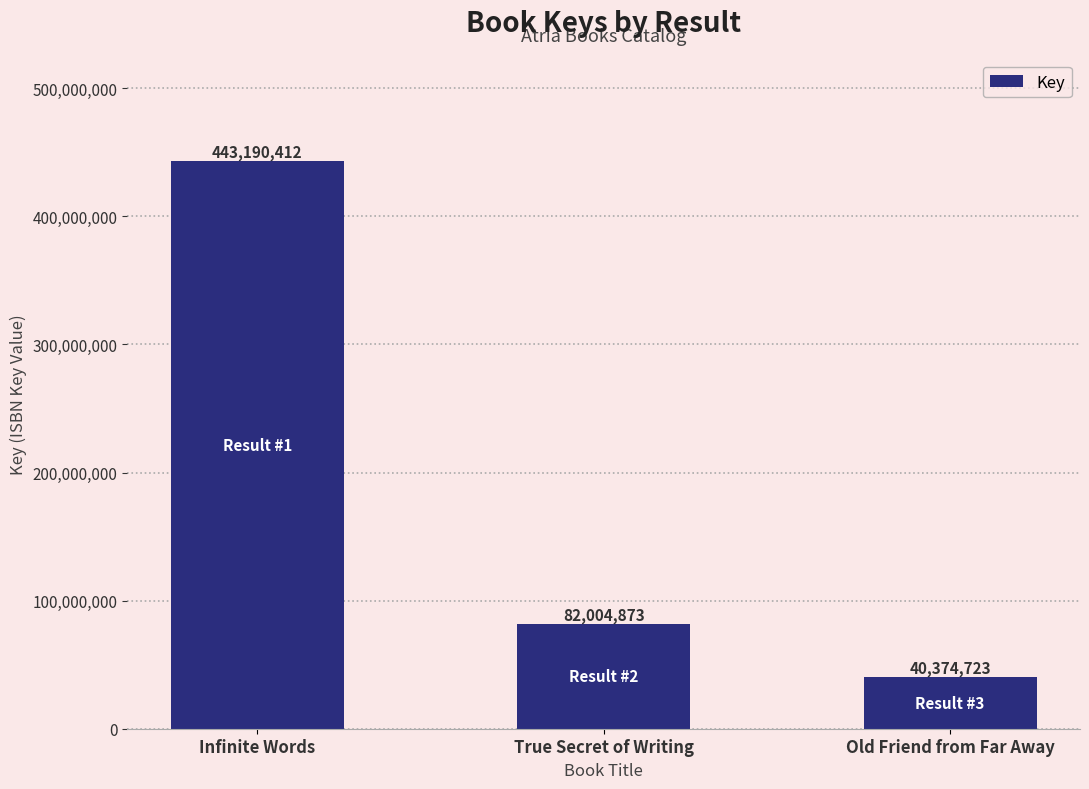

List the labels in order of value, largest first.

Infinite Words, True Secret of Writing, Old Friend from Far Away